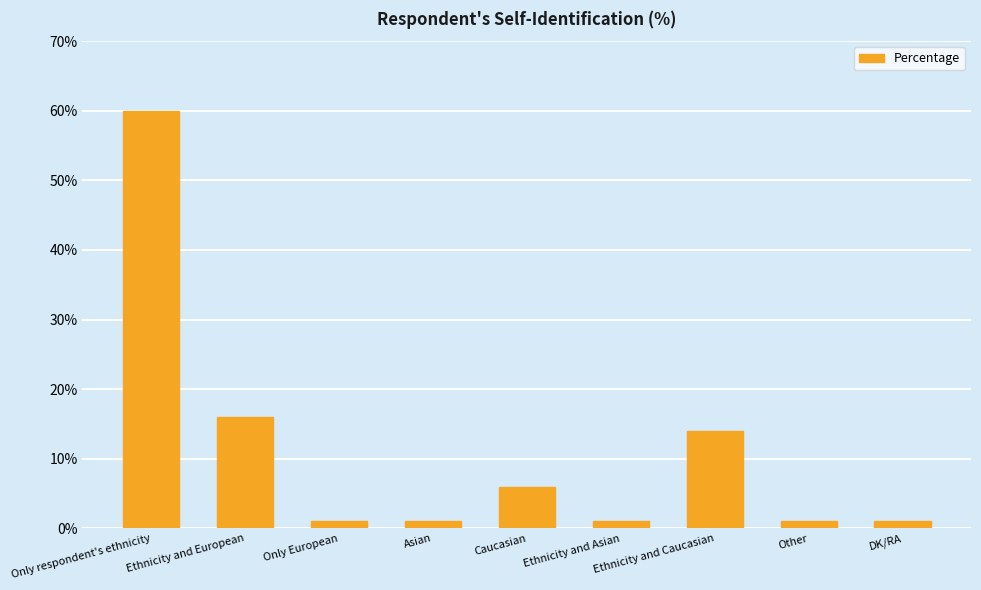

What is the value of the 2nd bar from the left?

16